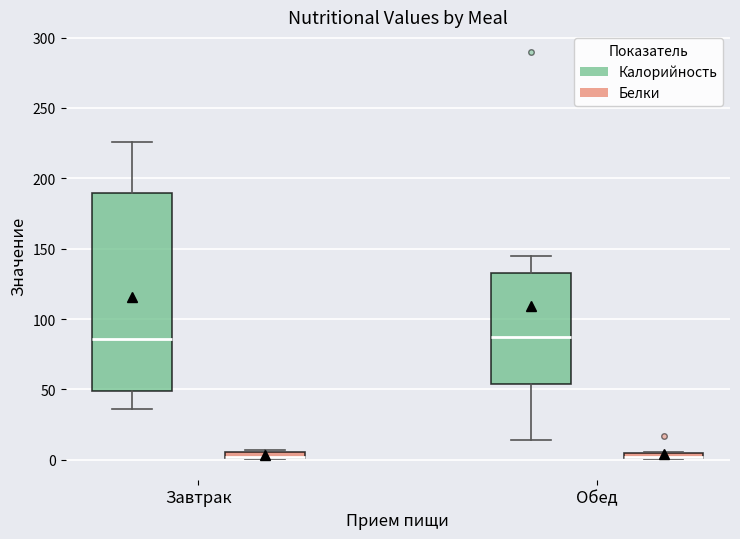

Where is the upper edge of the box for Обед (Белки) on the y-axis? The values are not printed on the chart, so give them approximately, as read against the axis.

5